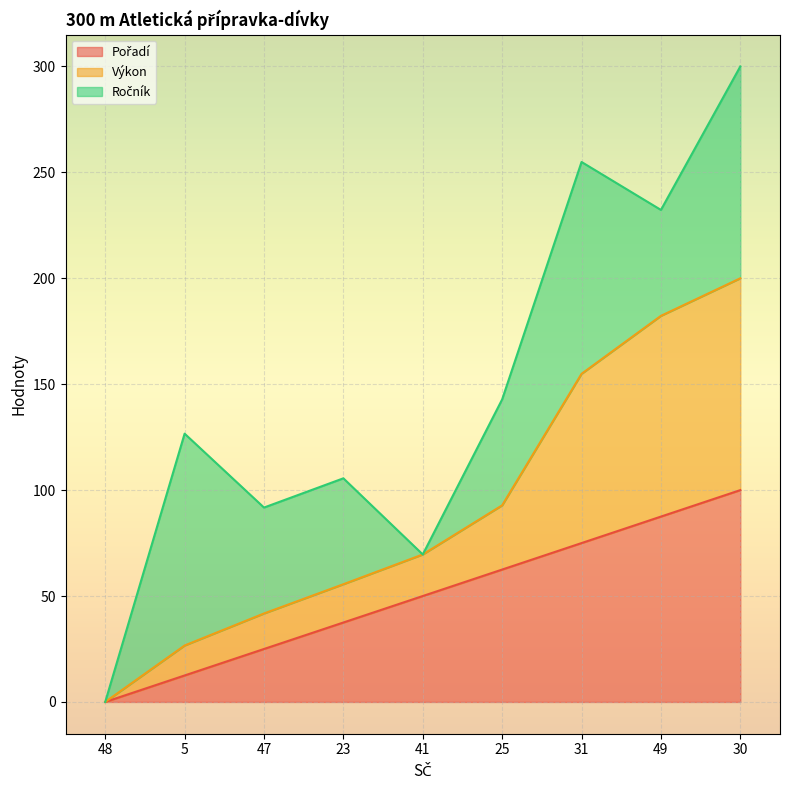

At which category is the sum across all series the highest?

30